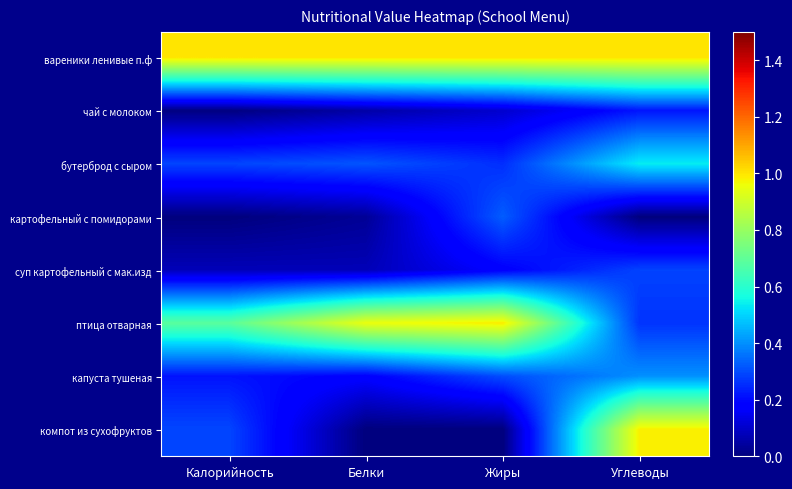

What is the maximum value shown in the chart?

1.0